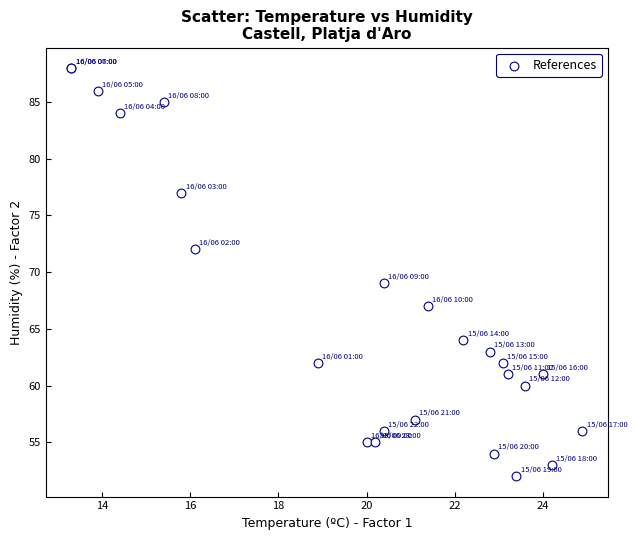

What Y value in the scatter plot is closest to 70?

69